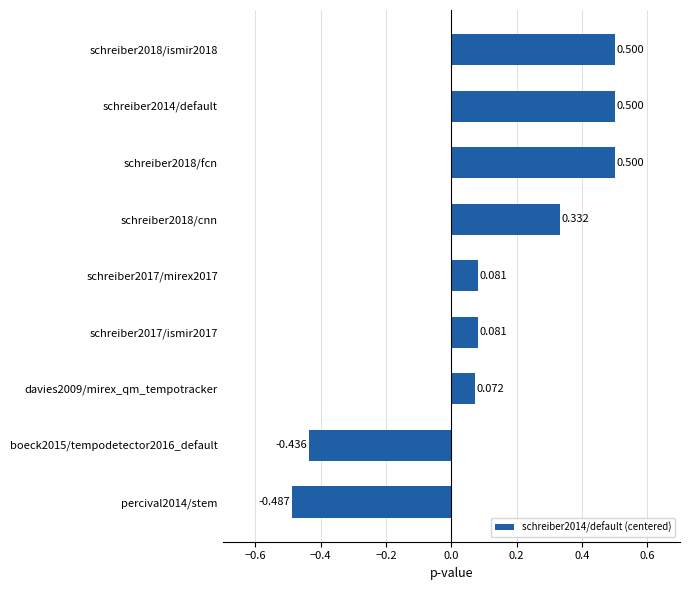

How many positive values are there?

7